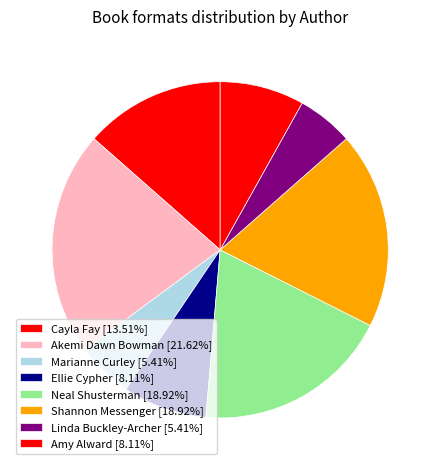

How many slices are in this pie chart?

8